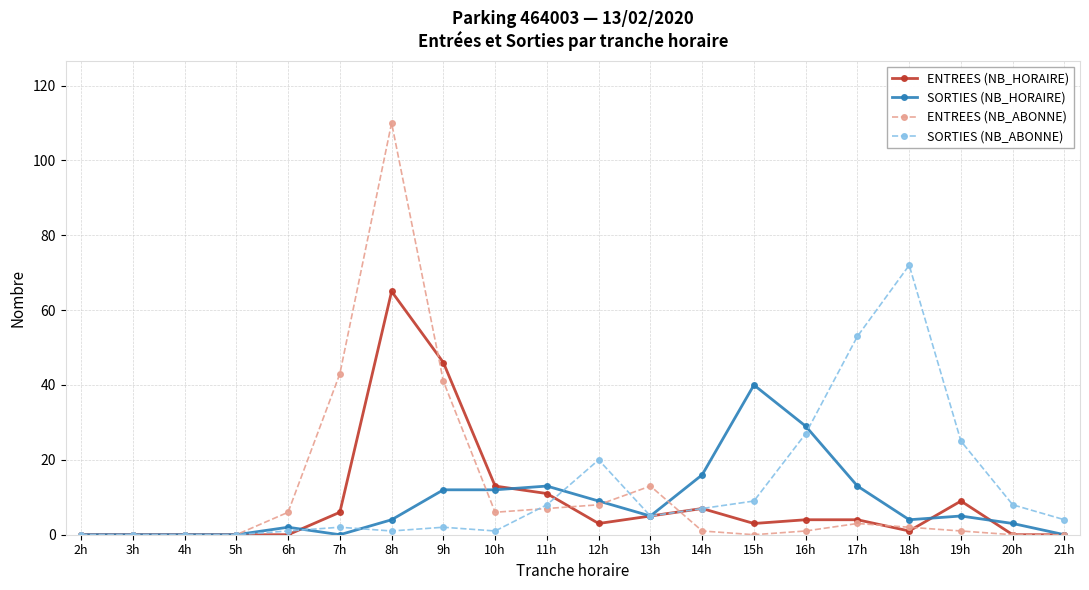

What is the label of the 20th point from the left?

21h